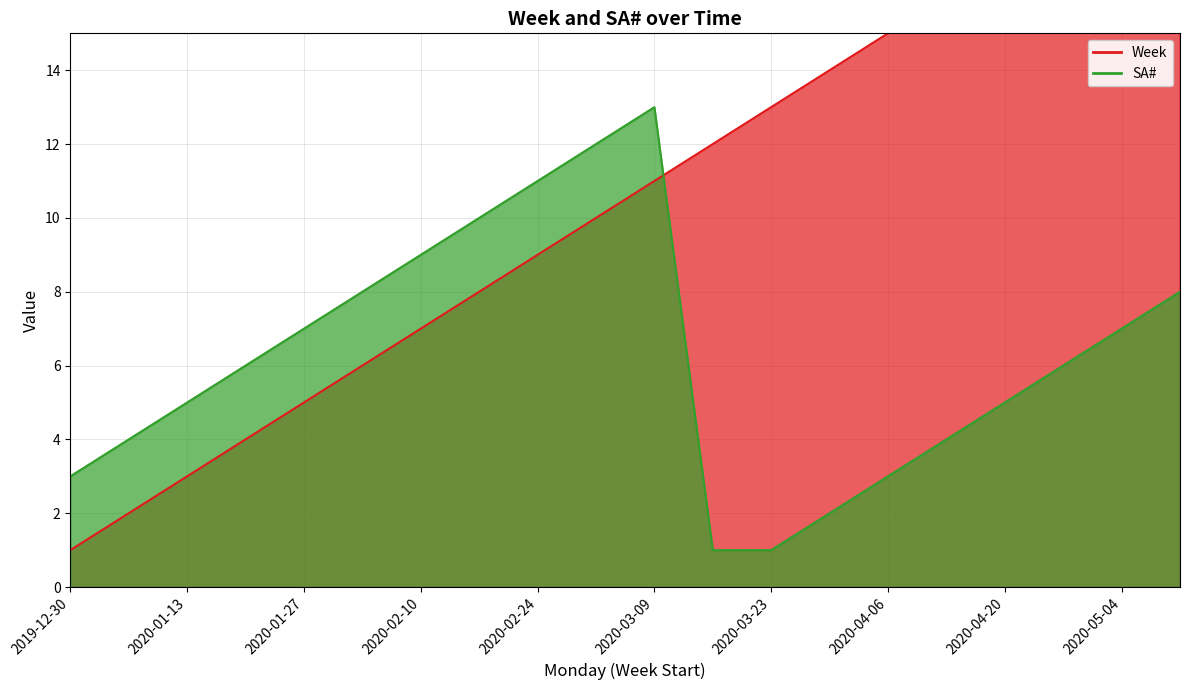

Count the number of data series in this chart.

2